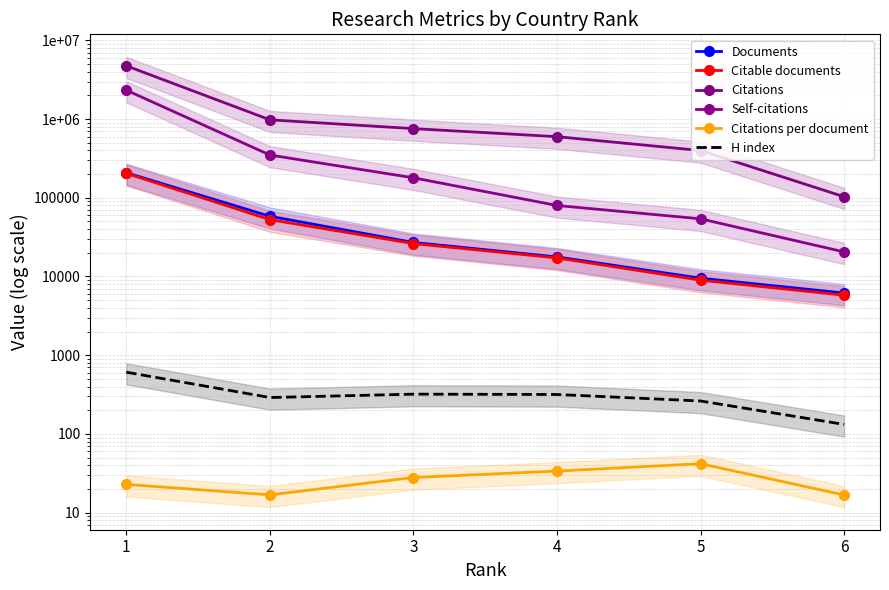

True or false: Documents has more than 1 interior local peaks.

False